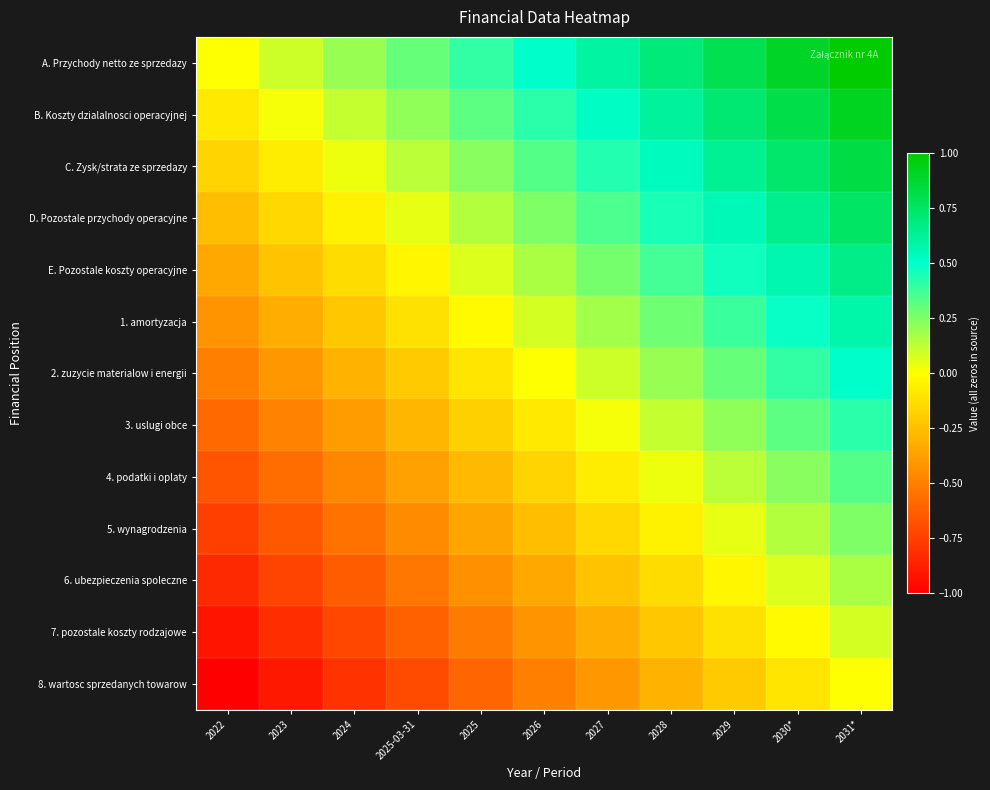

What is the total value across all series at 2024?

-3.9